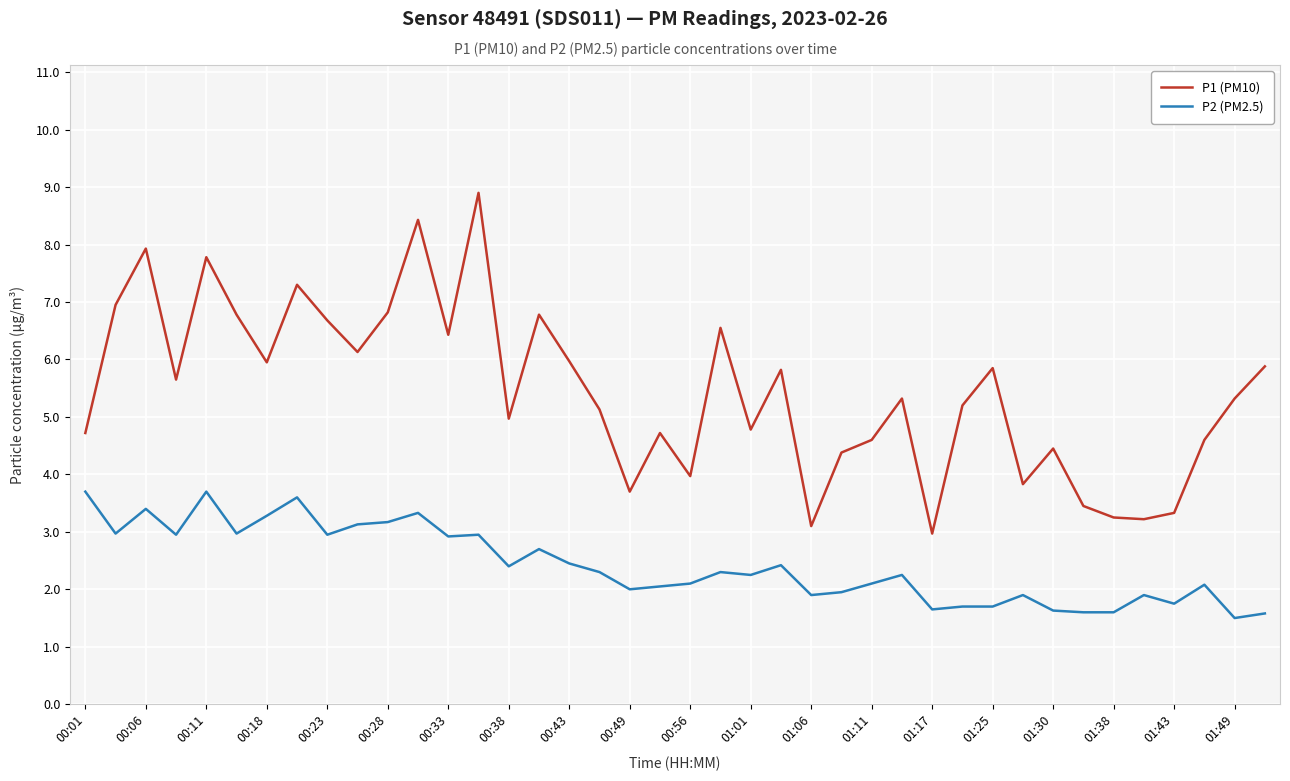

Which series has the largest range (max minus min)?

P1 (PM10)